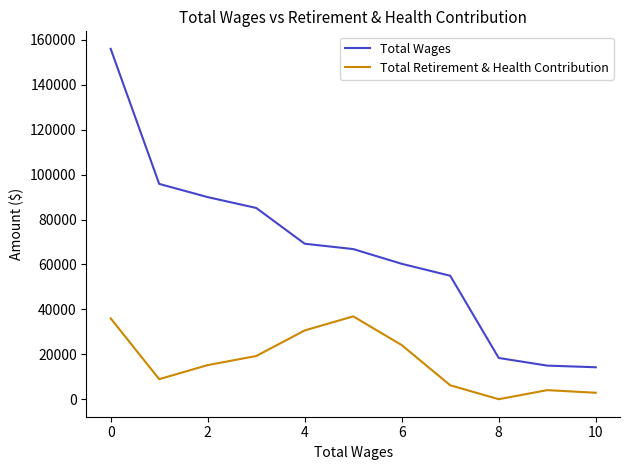

List the series in order of their overall mean, lowest first.

Total Retirement & Health Contribution, Total Wages